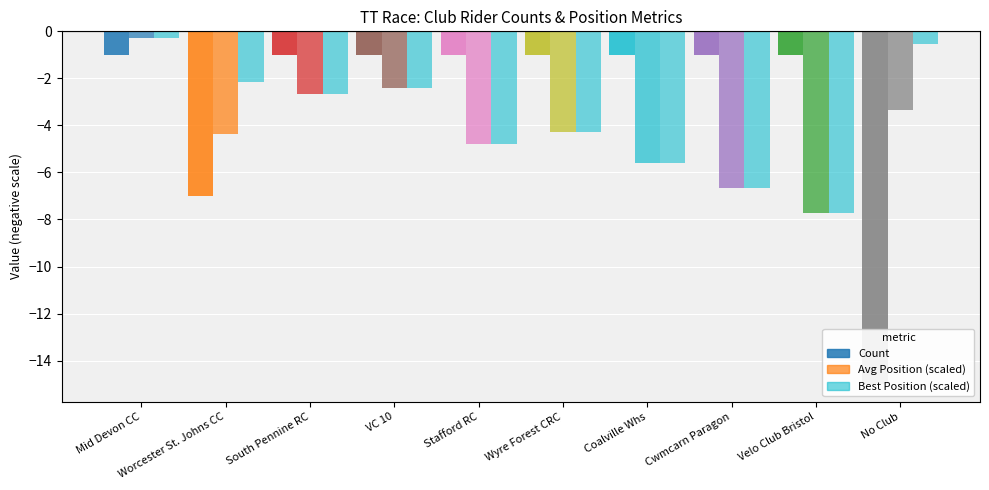

Between Worcester St. Johns CC and Wyre Forest CRC, which series saw the biggest shift?

Count (neg)